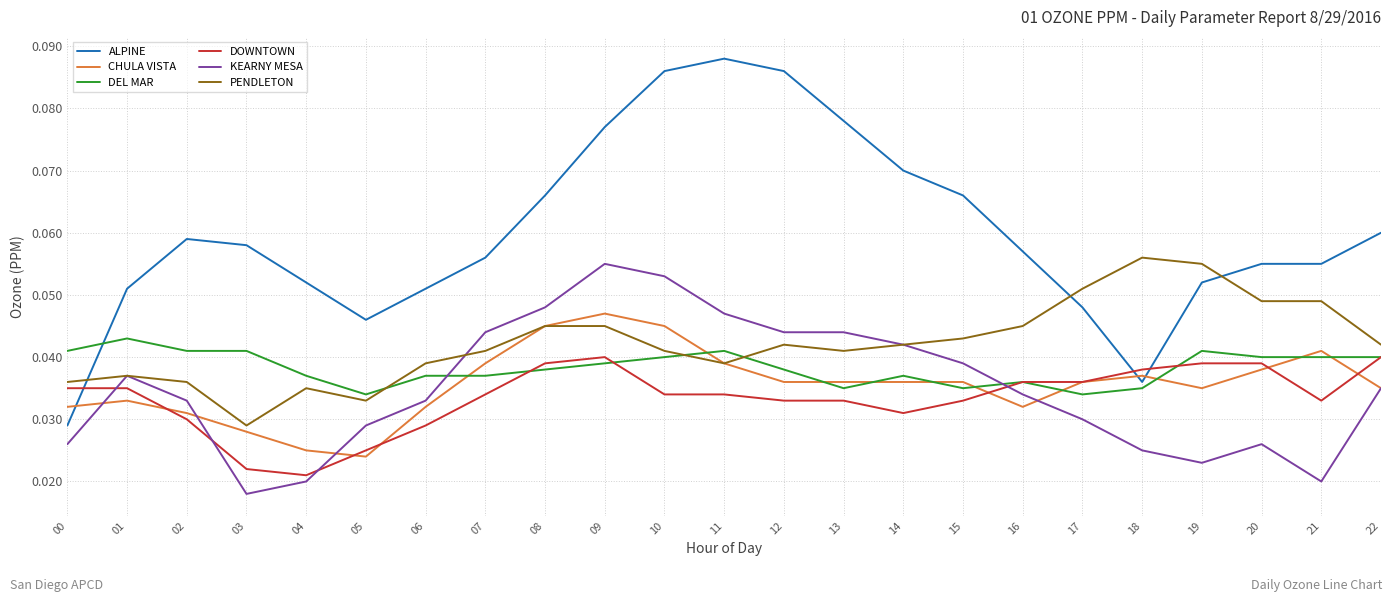

Which label corresponds to the largest value in the chart?

11